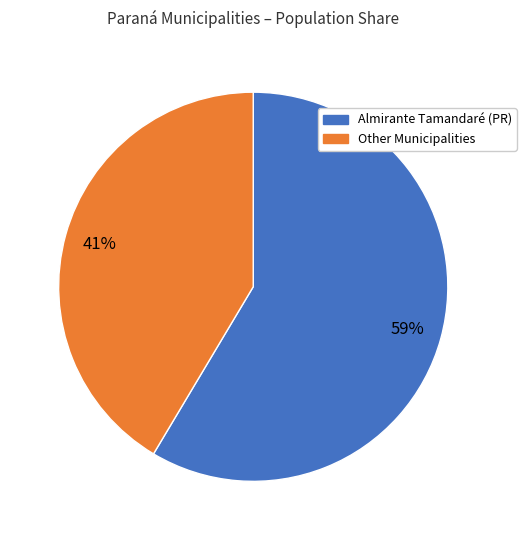

To the nearest percent, what is the average slice percentage?

50%